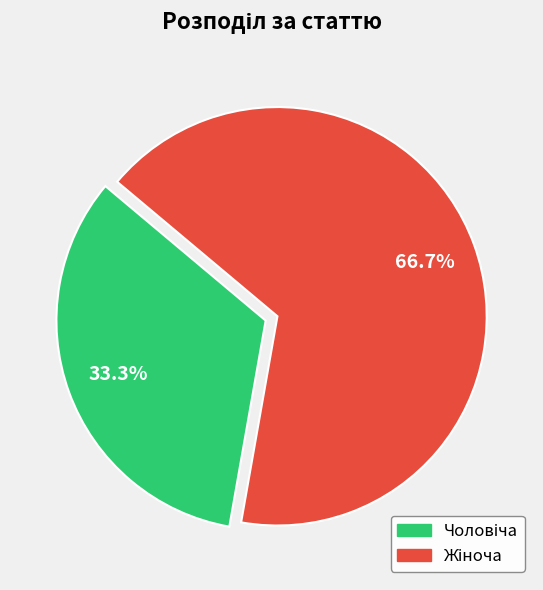

Is there any slice that represents more than half of the pie?

Yes